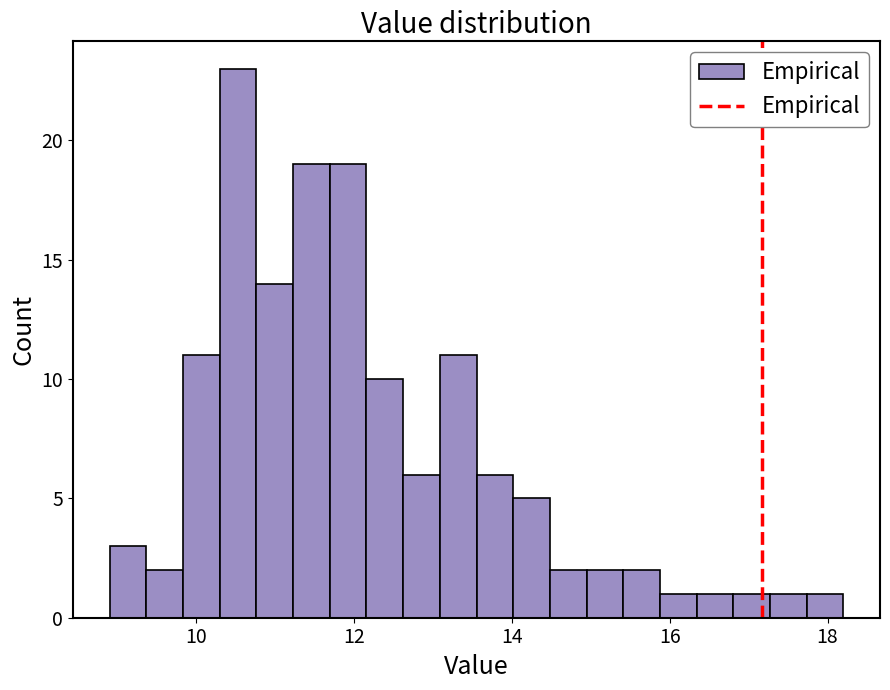

Read against the x-axis, roughly where is the centre of the tallest bar?

10.6